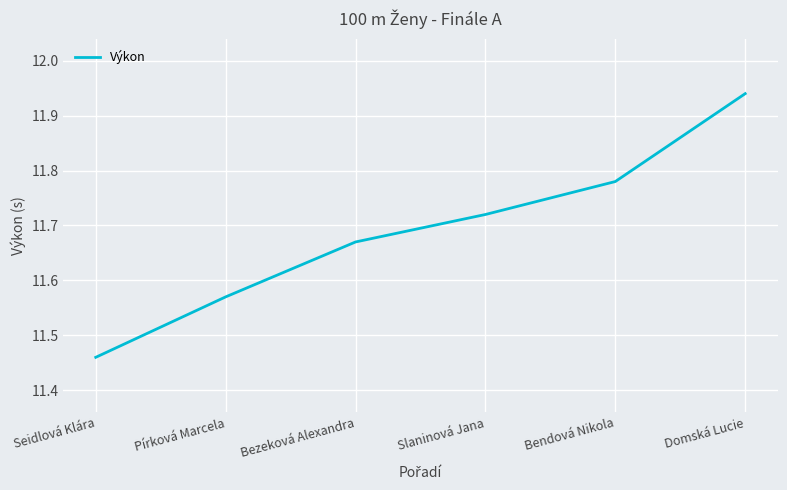

Where is the data nearest to the value 11?

Seidlová Klára